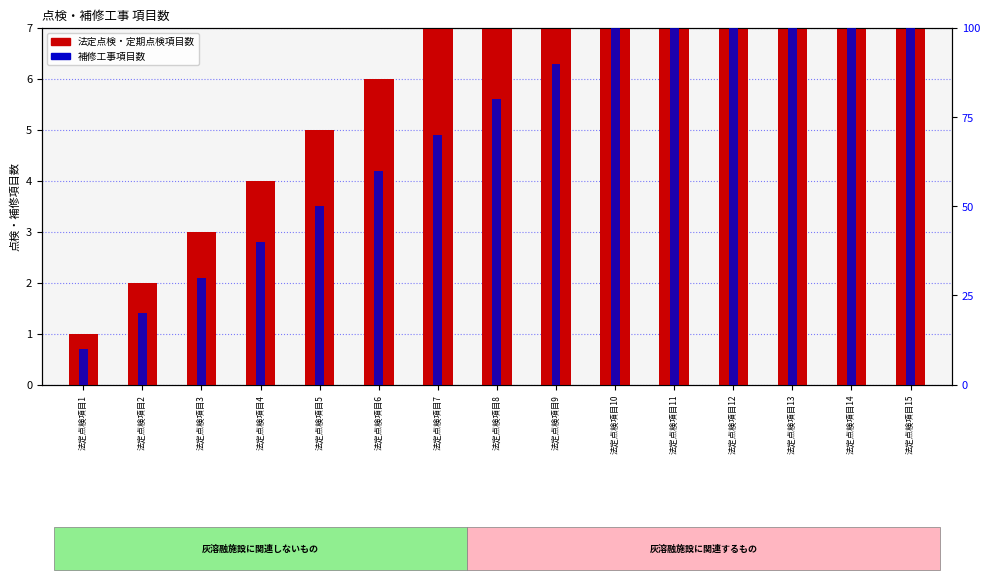

What is the approximate value of 法定点検項目数 at 法定点検項目1?

1